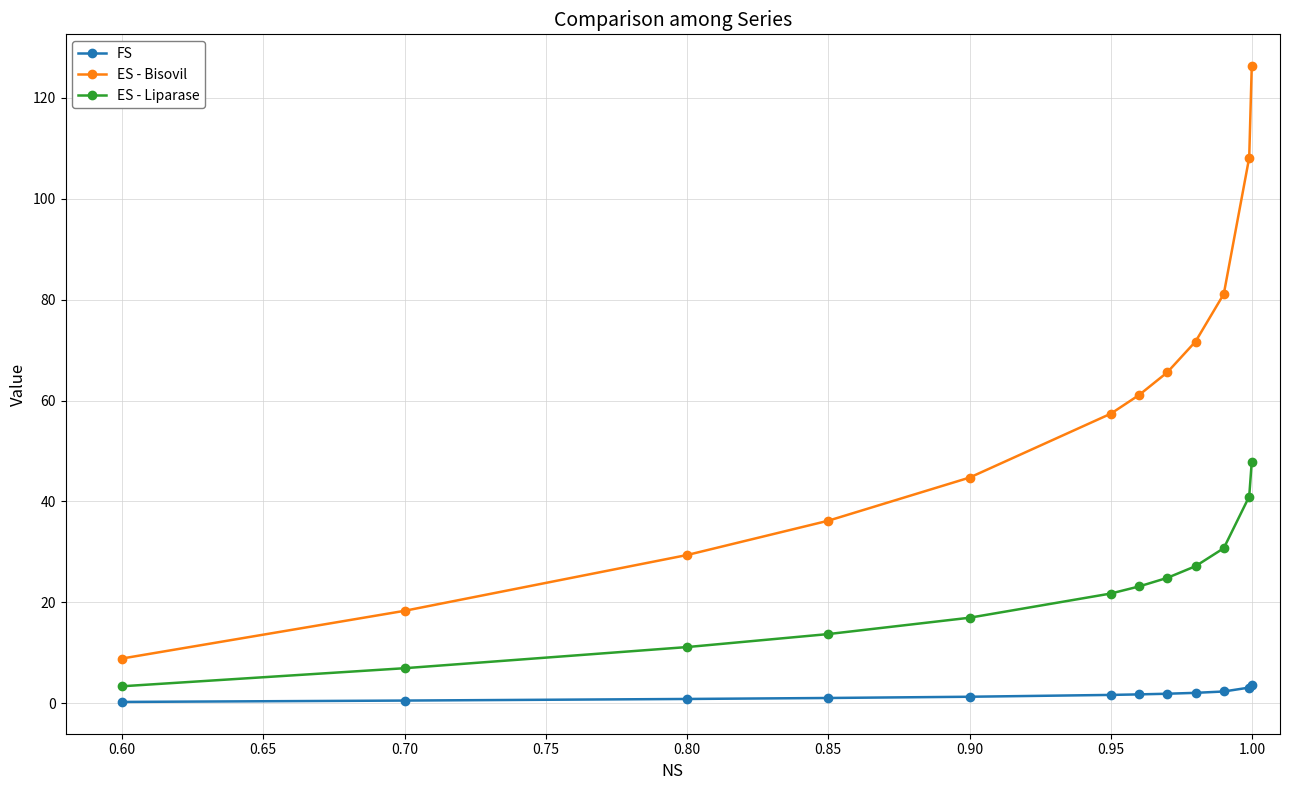

What is the value of the ES - Liparase point at the 11th from the left?

41.0